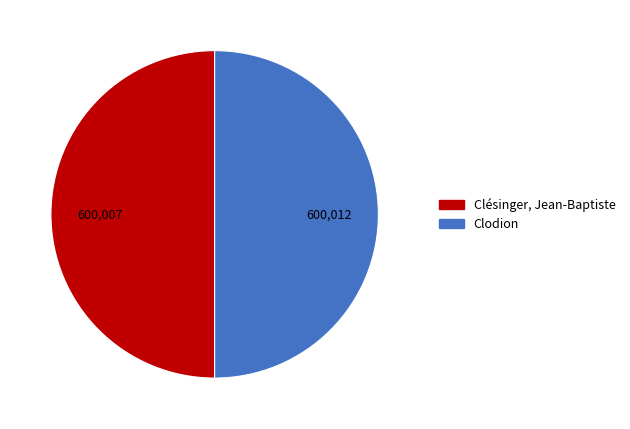

Approximately how many times larger is the value at Clodion compared to Clésinger, Jean-Baptiste?

1.0